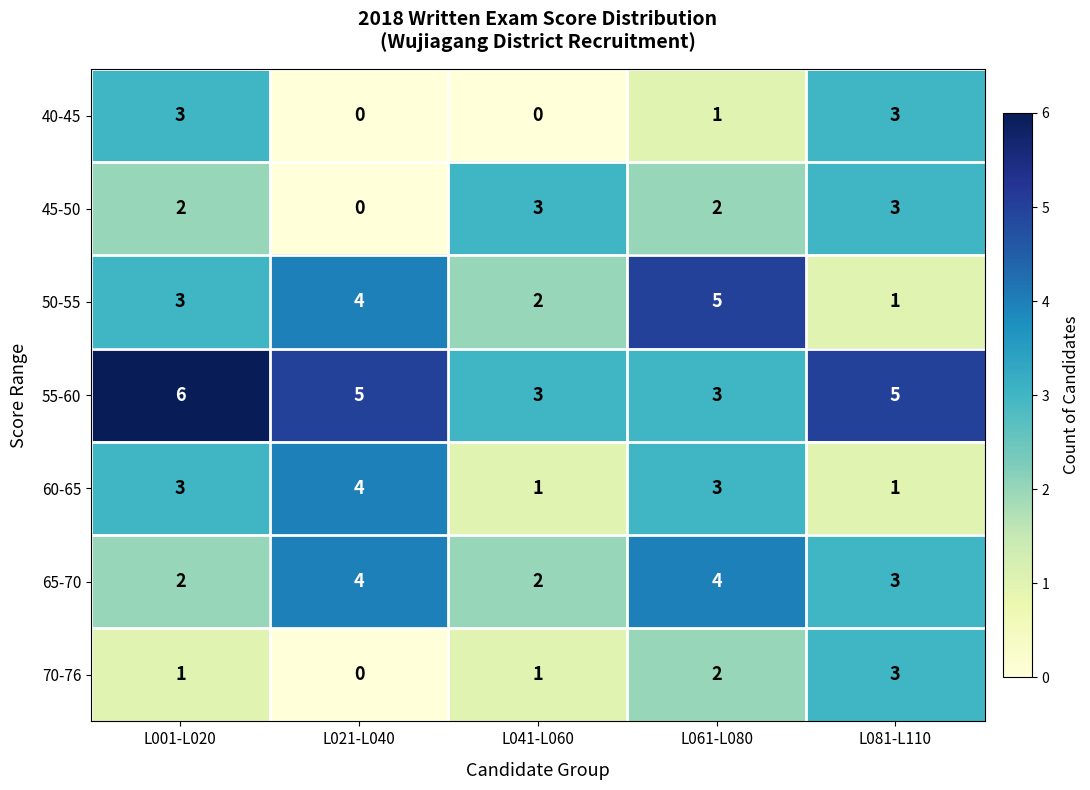

The 50-55 series shows 2 at L021-L040. True or false?

False